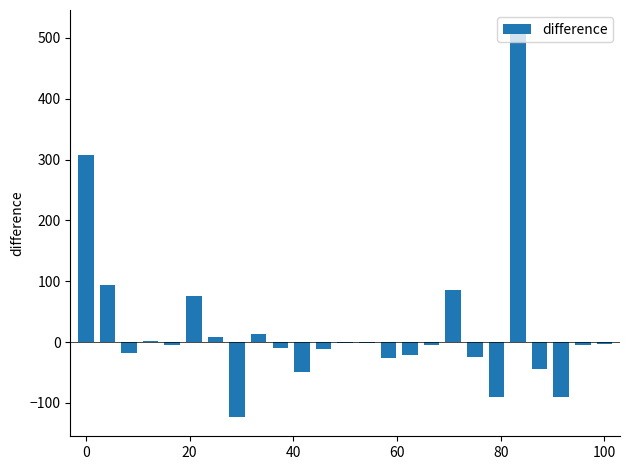

What is the greatest value displayed?

514